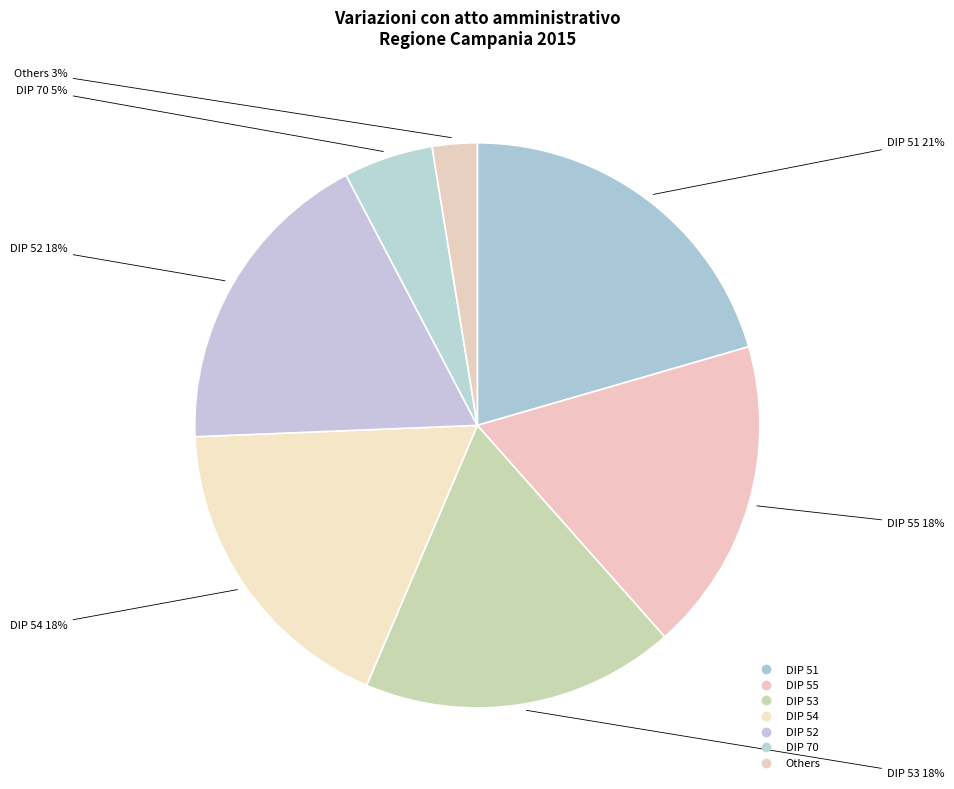

Is there a majority slice in this chart?

No